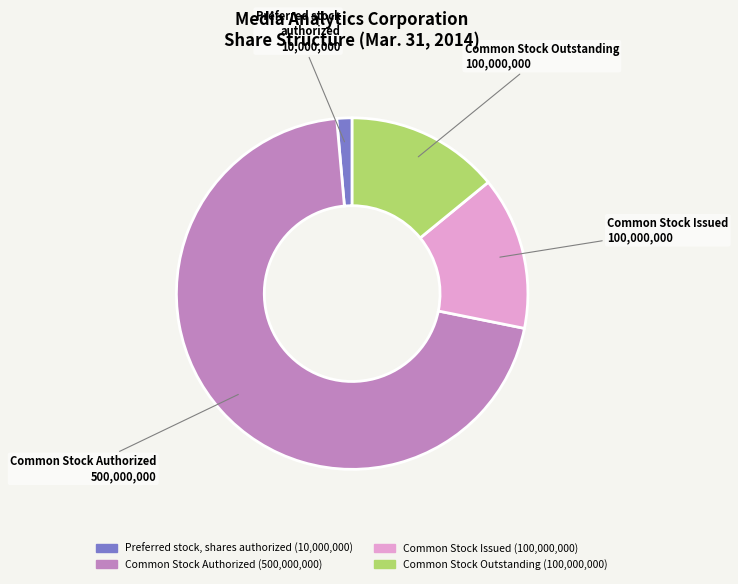

Does any single category account for the majority?

Yes